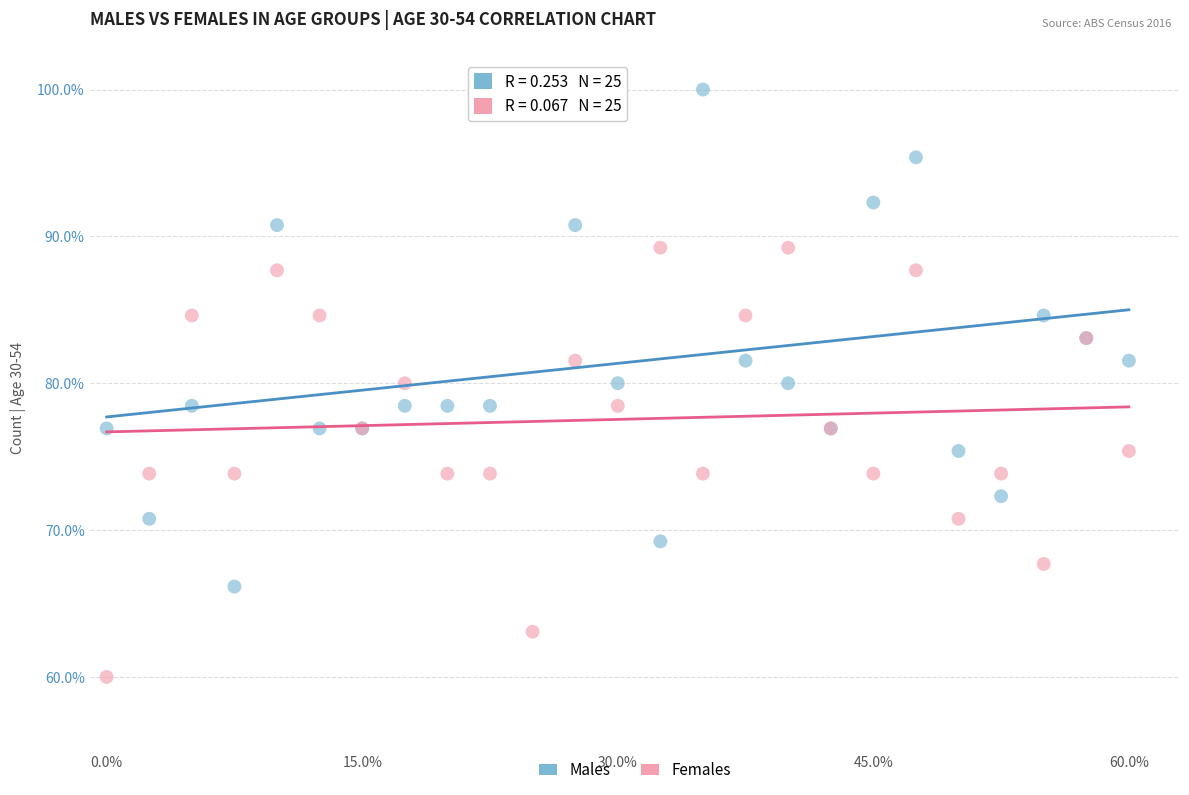

Which series contains the lowest Y value?

Females